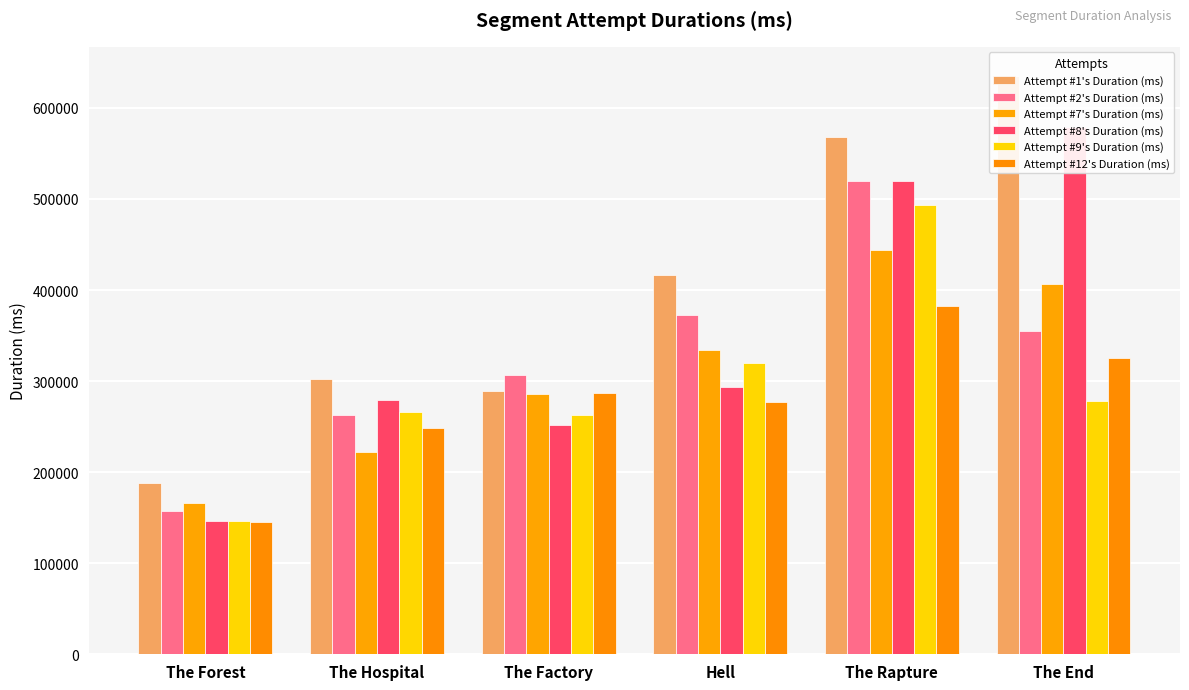

Reading left to right, what are all the values shown in this chart?

Attempt #1's Duration (ms): The Forest=187981	The Hospital=302780	The Factory=289502	Hell=416572	The Rapture=568276	The End=635314
Attempt #2's Duration (ms): The Forest=157655	The Hospital=262486	The Factory=306789	Hell=372221	The Rapture=520131	The End=354477
Attempt #7's Duration (ms): The Forest=165961	The Hospital=222603	The Factory=285597	Hell=334277	The Rapture=443788	The End=406365
Attempt #8's Duration (ms): The Forest=146751	The Hospital=279533	The Factory=251710	Hell=293646	The Rapture=519580	The End=578842
Attempt #9's Duration (ms): The Forest=146551	The Hospital=266485	The Factory=263278	Hell=319549	The Rapture=493788	The End=278550
Attempt #12's Duration (ms): The Forest=145551	The Hospital=248006	The Factory=286773	Hell=277302	The Rapture=382869	The End=325301